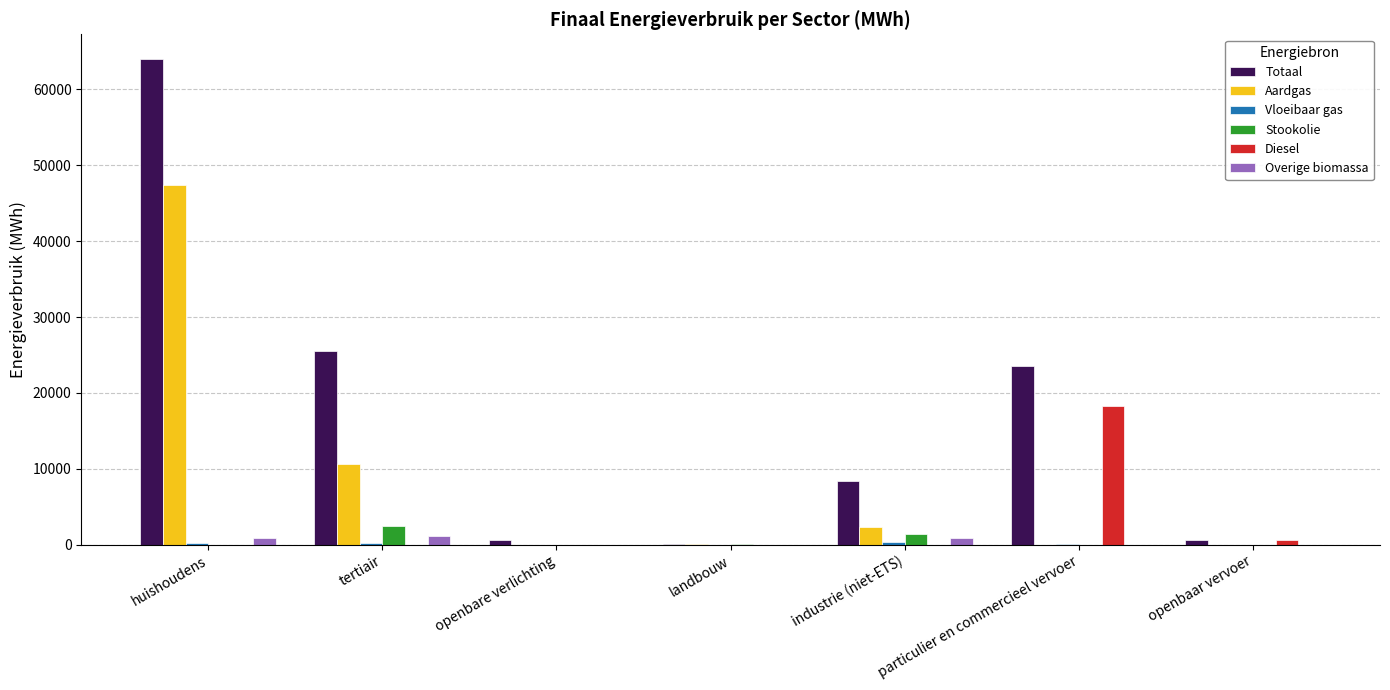

Between openbare verlichting and particulier en commercieel vervoer, which series saw the biggest shift?

Totaal